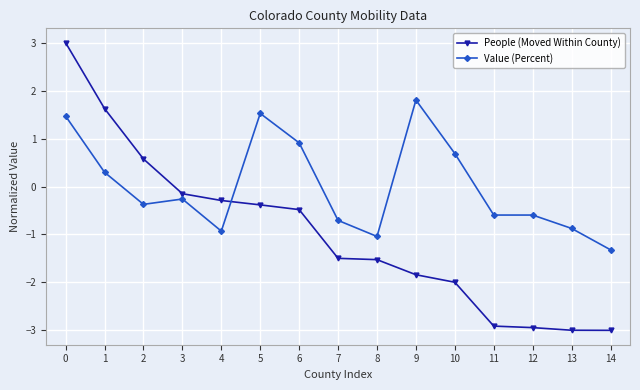

Where do Value (Percent) and People (Moved Within County) first cross each other?

4 and 5